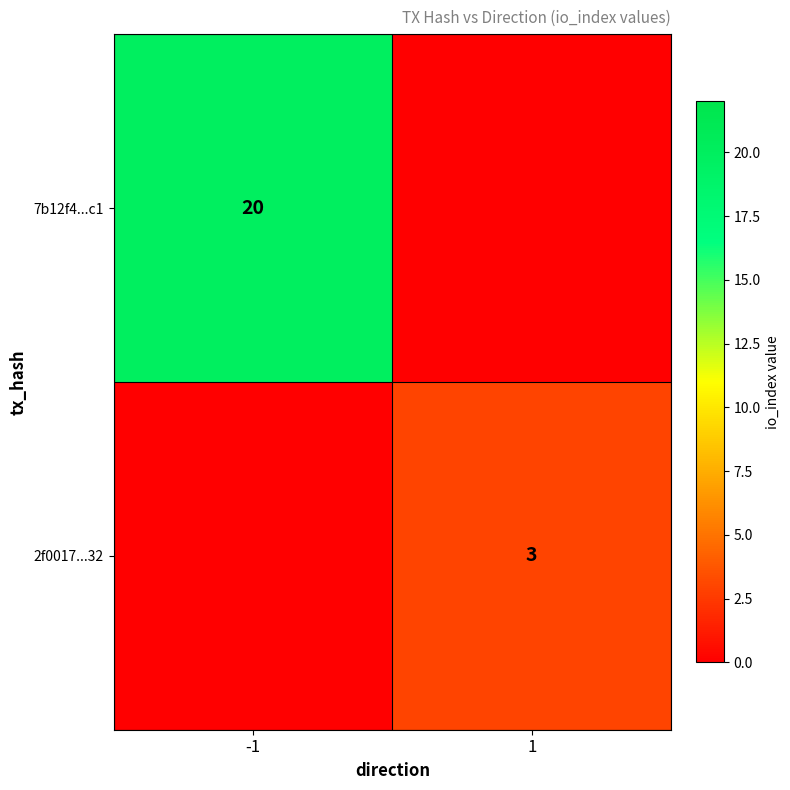

Which series changed the most between -1 and 1?

7b12f4...c1